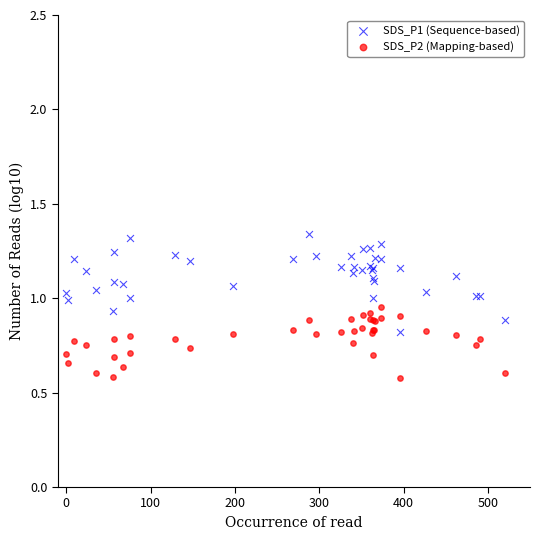

Which series reaches the minimum Y coordinate?

SDS_P2 (Mapping-based)